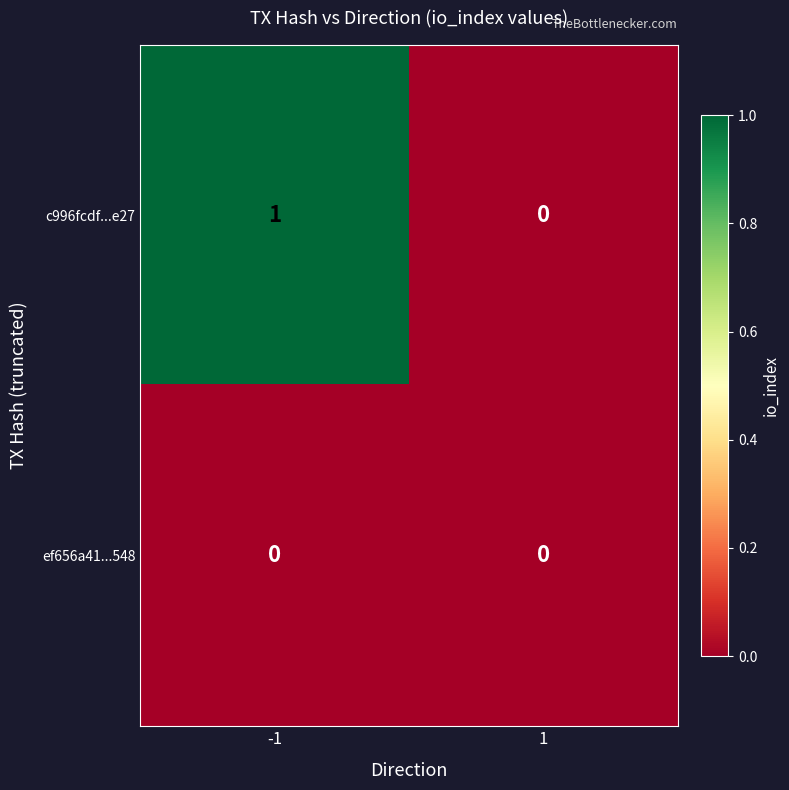

At -1, list the series in order from largest to smallest.

c996fcdf...e27, ef656a41...548